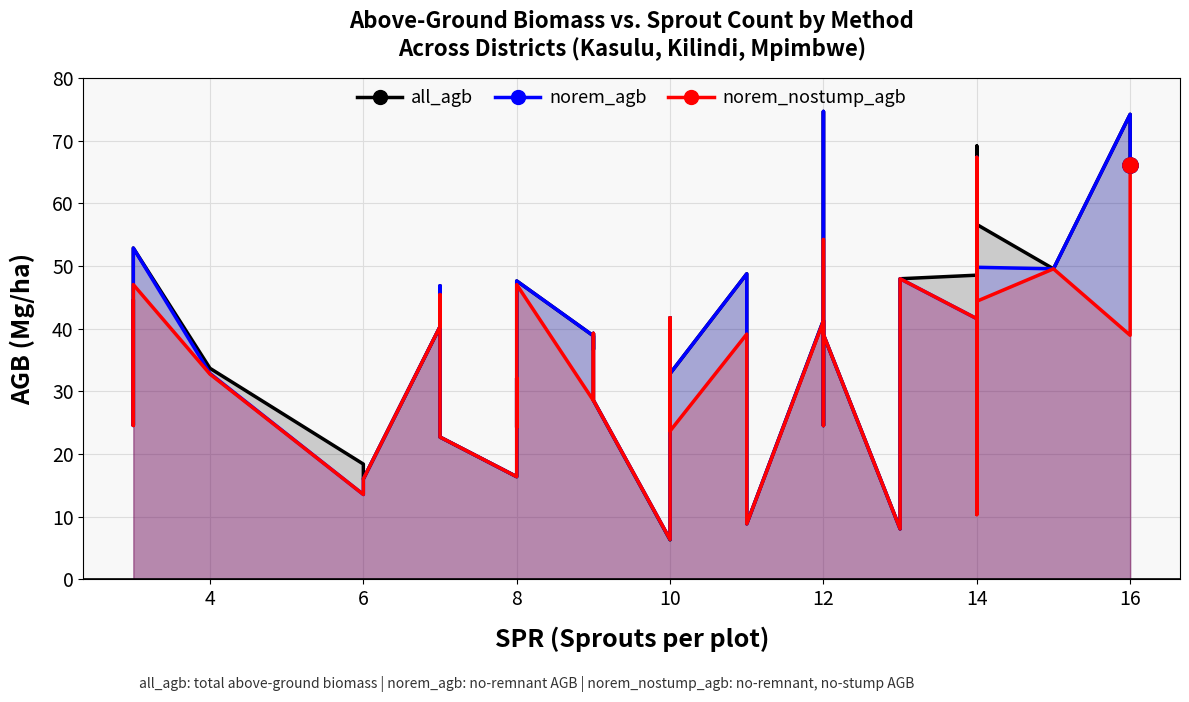

Which series has the largest total across all categories?

all_agb